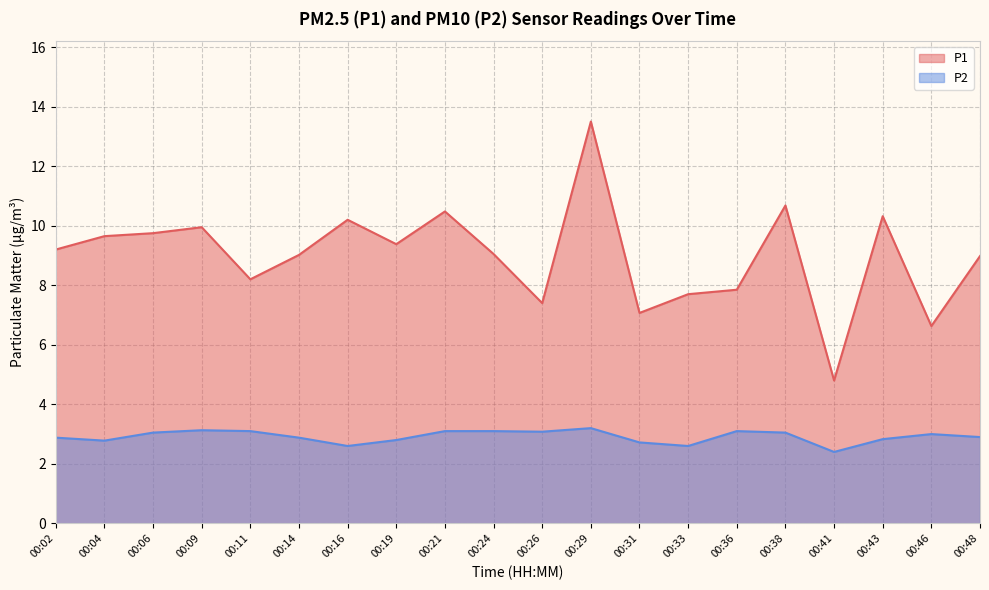

At how many categories does at least one series exceed 3?

20